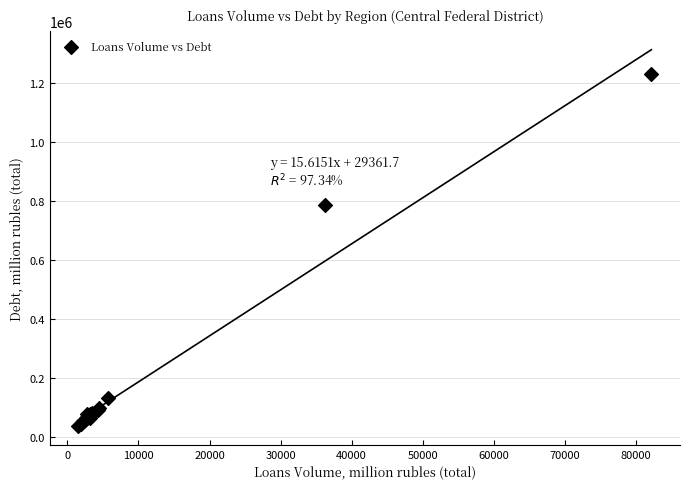

What Y value in the scatter plot is closest to 633560?

786675